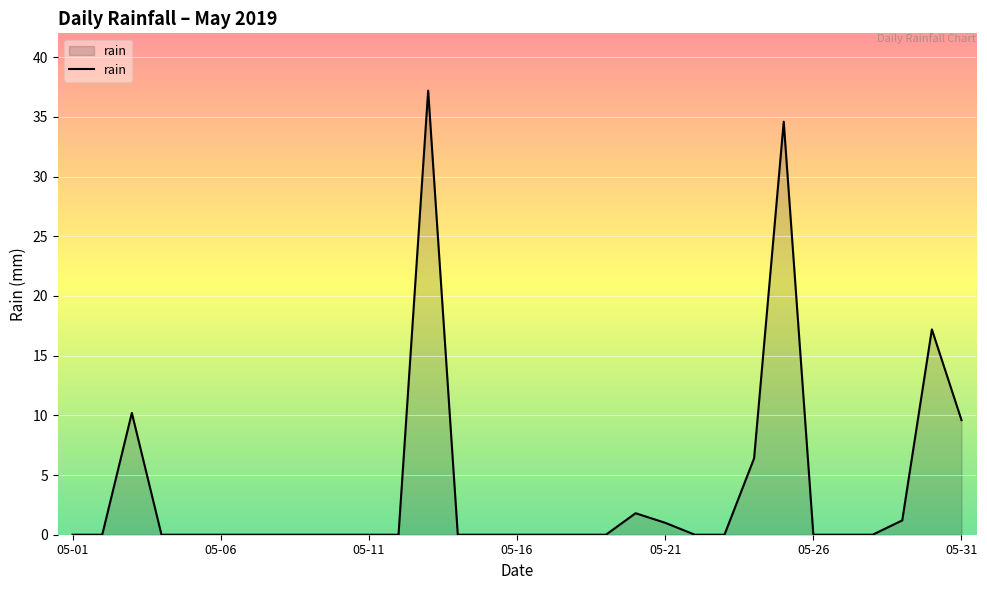

What is the maximum value shown in the chart?

37.2